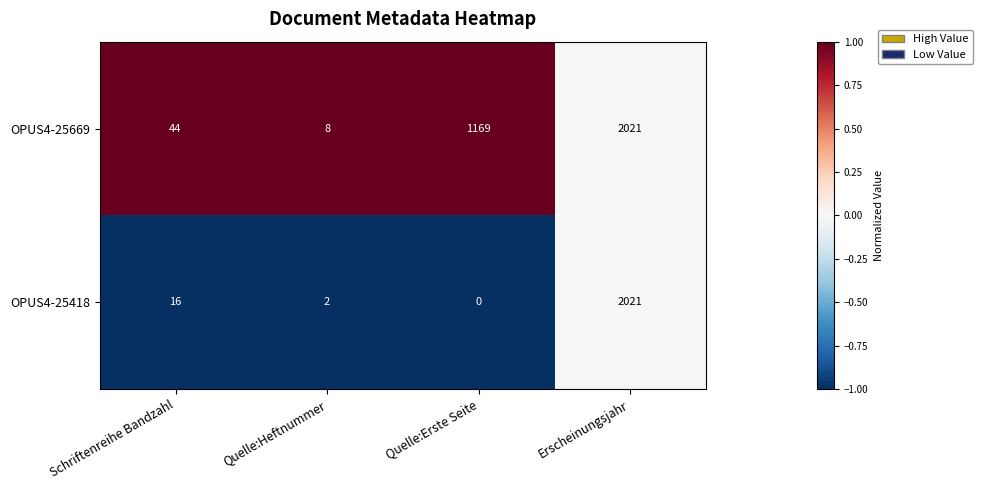

What is the difference between the highest and lowest values at Schriftenreihe Bandzahl?

28